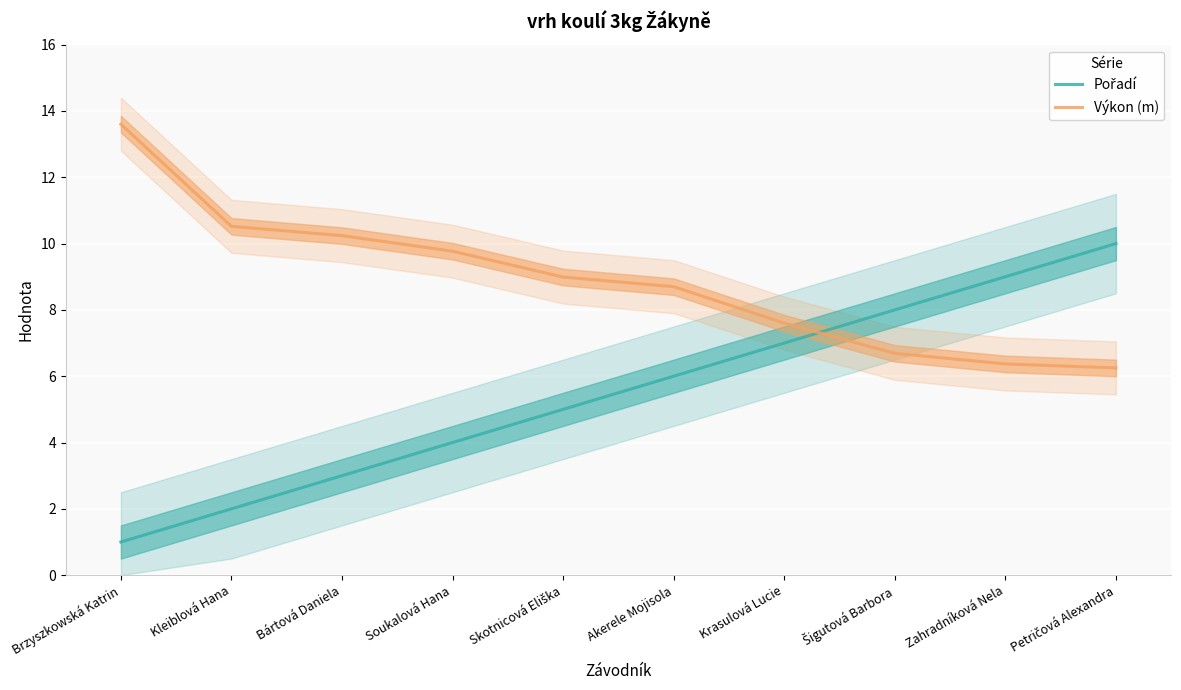

How many intersections are there between Pořadí and Výkon (m)?

1